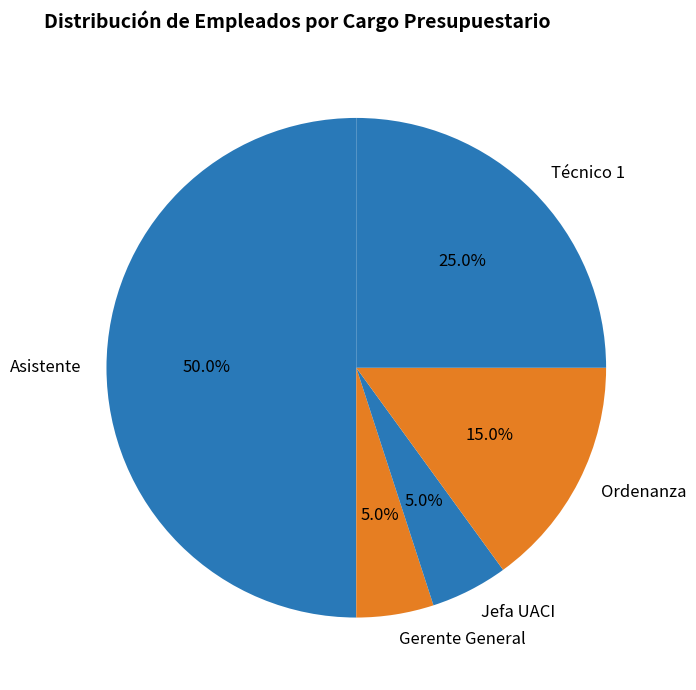

Is it true that Asistente is 65% of the pie?

False